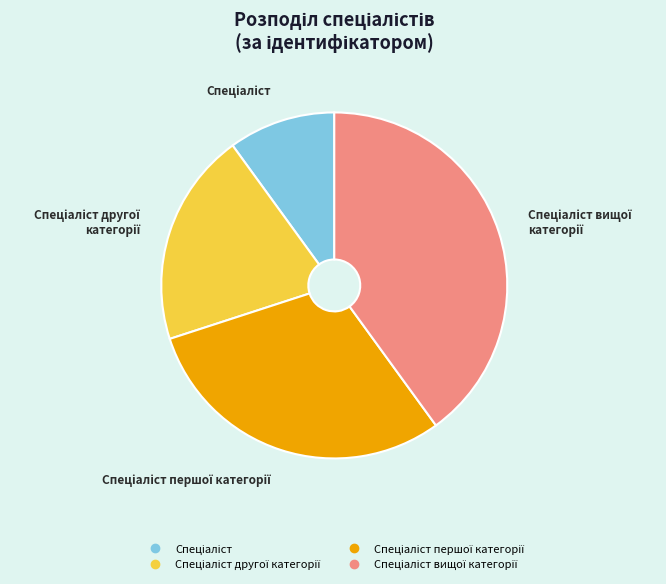

Is there a majority slice in this chart?

No